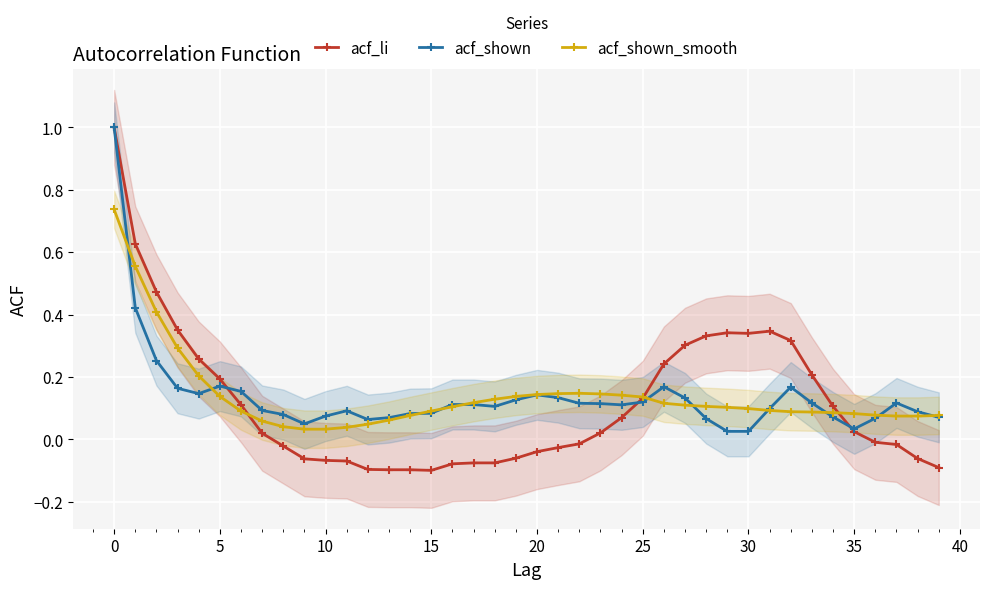

True or false: acf_li has a value of -0.1 at 20.

False